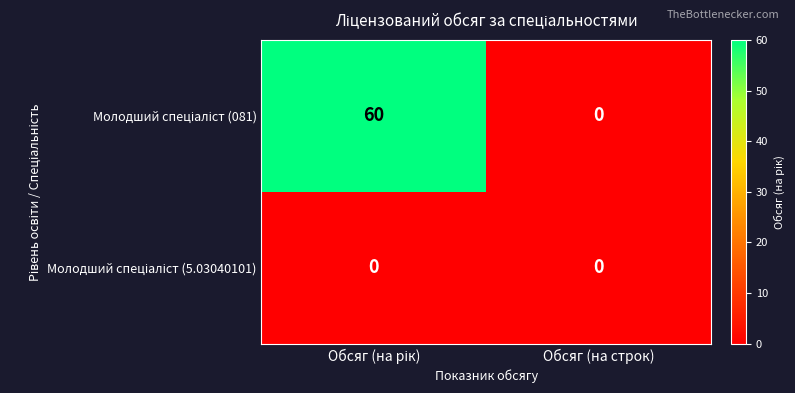

What is the maximum value shown in the chart?

60